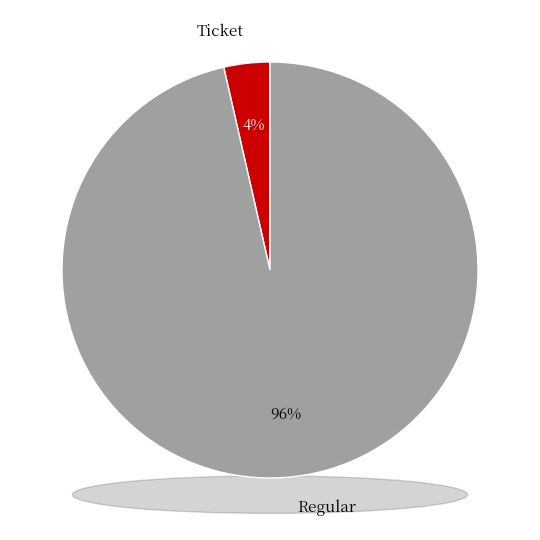

Between Regular (io_index=26) and Ticket (io_index=0), which is larger?

Regular (io_index=26)